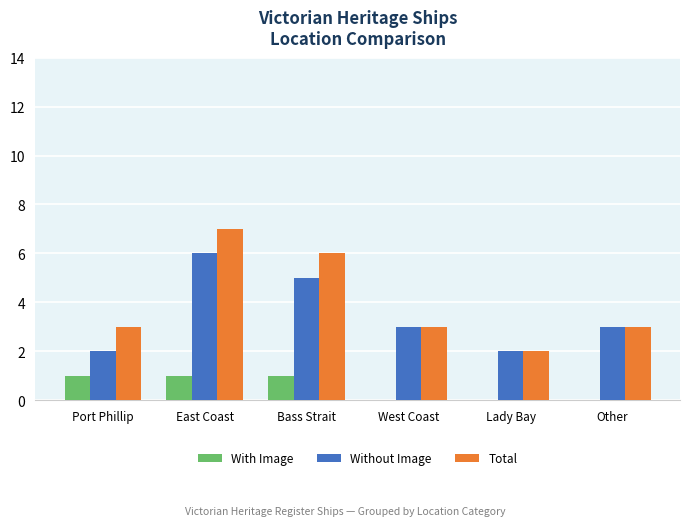

Is it true that Total equals 5 at Other?

False